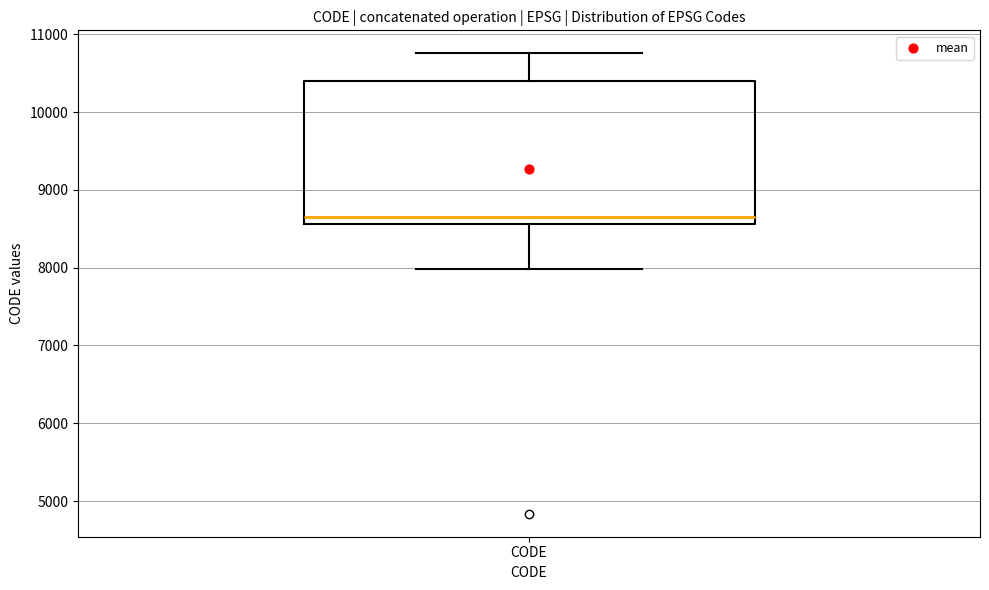

Read this box plot against the y-axis: the position of the median line, the range covered by the box, and the ends of both whiskers. The values are not printed on the chart, so give them approximately, as read against the axis.

median 8700, box 8600 to 10400, whiskers 8000 to 10800